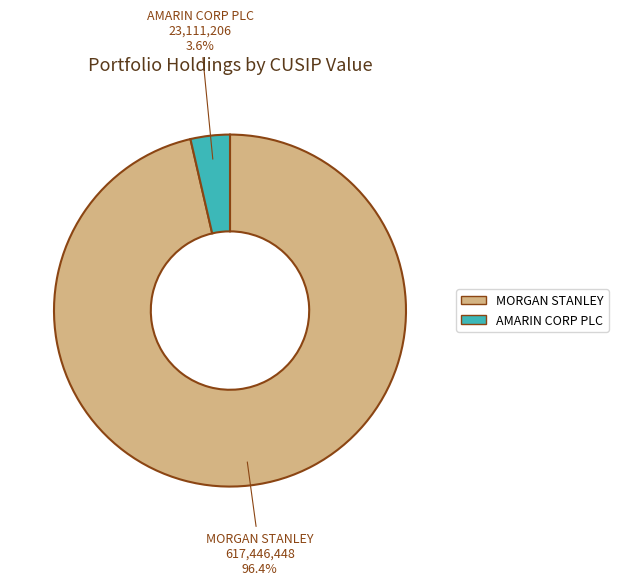

To the nearest percent, what is the combined percentage of MORGAN STANLEY and AMARIN CORP PLC?

100%